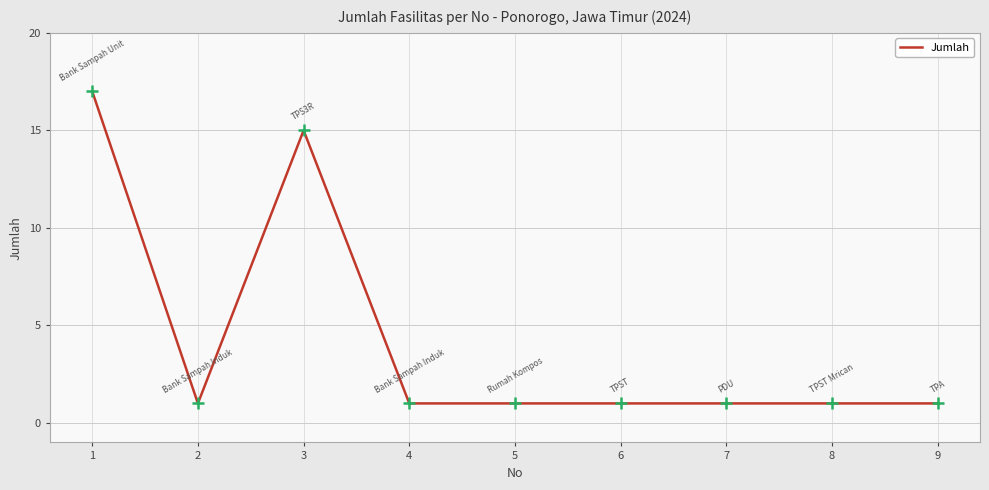

How many categories are shown in the chart?

9